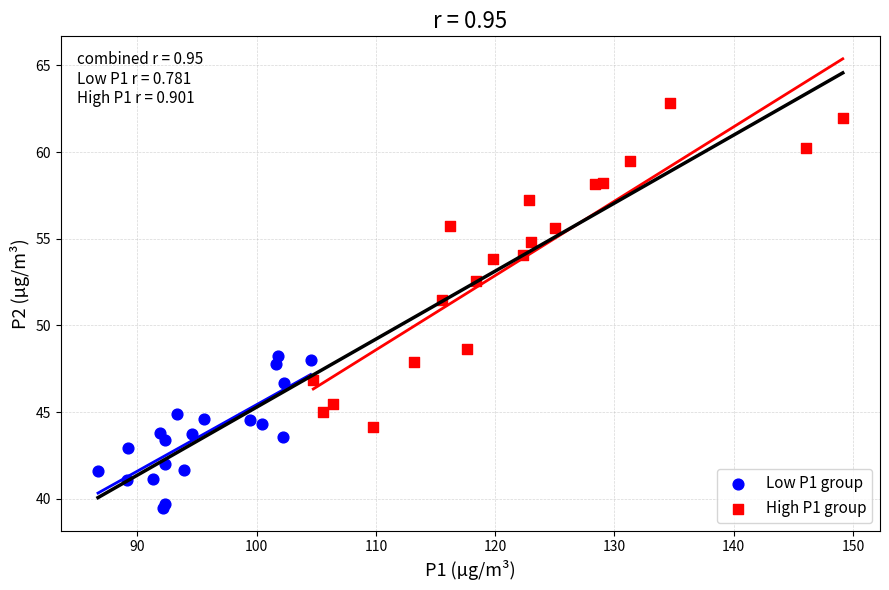

Which series contains the lowest Y value?

Low P1 group